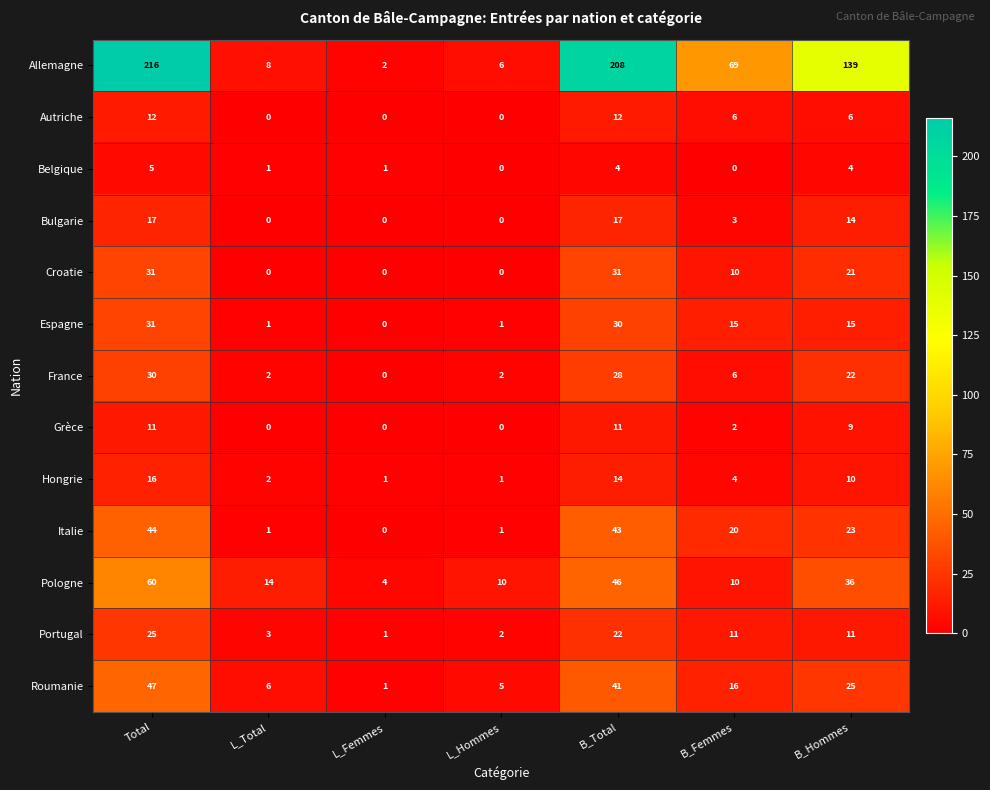

What is the difference between the highest and lowest values at Total?

211